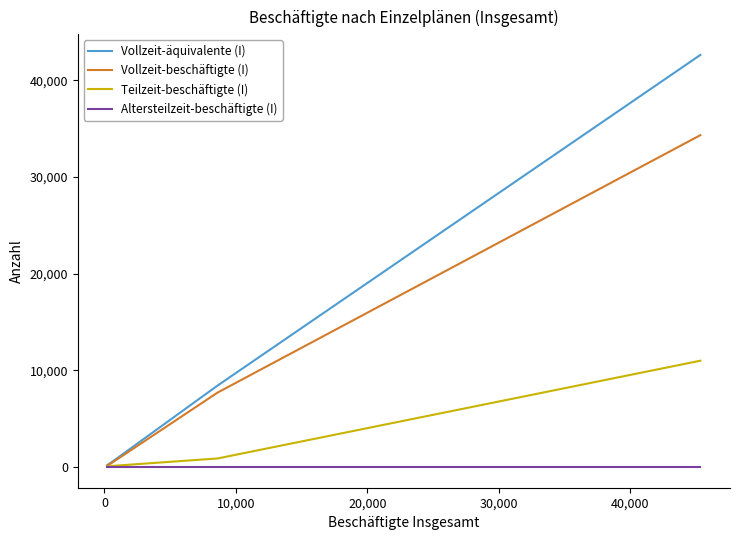

Rank the series by their average value, from lowest to highest.

Altersteilzeit-beschäftigte (I), Teilzeit-beschäftigte (I), Vollzeit-beschäftigte (I), Vollzeit-äquivalente (I)